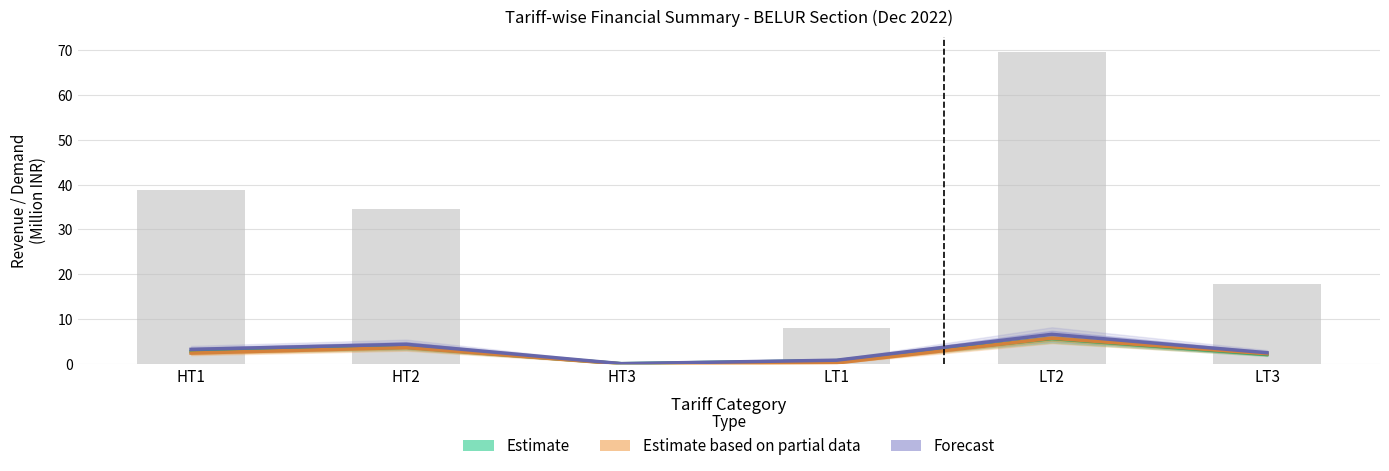

Which series has the largest range (max minus min)?

Forecast